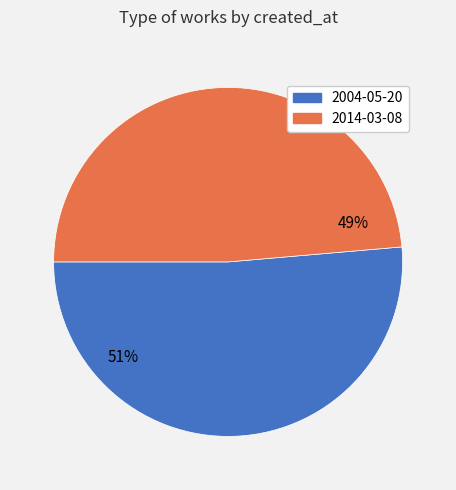

Do 2014-03-08 and 2004-05-20 together represent more than half of the pie?

Yes